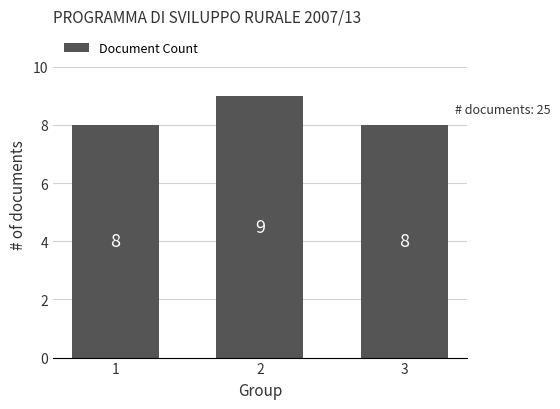

Reading left to right, extract all data points from this chart.

1=8	2=9	3=8